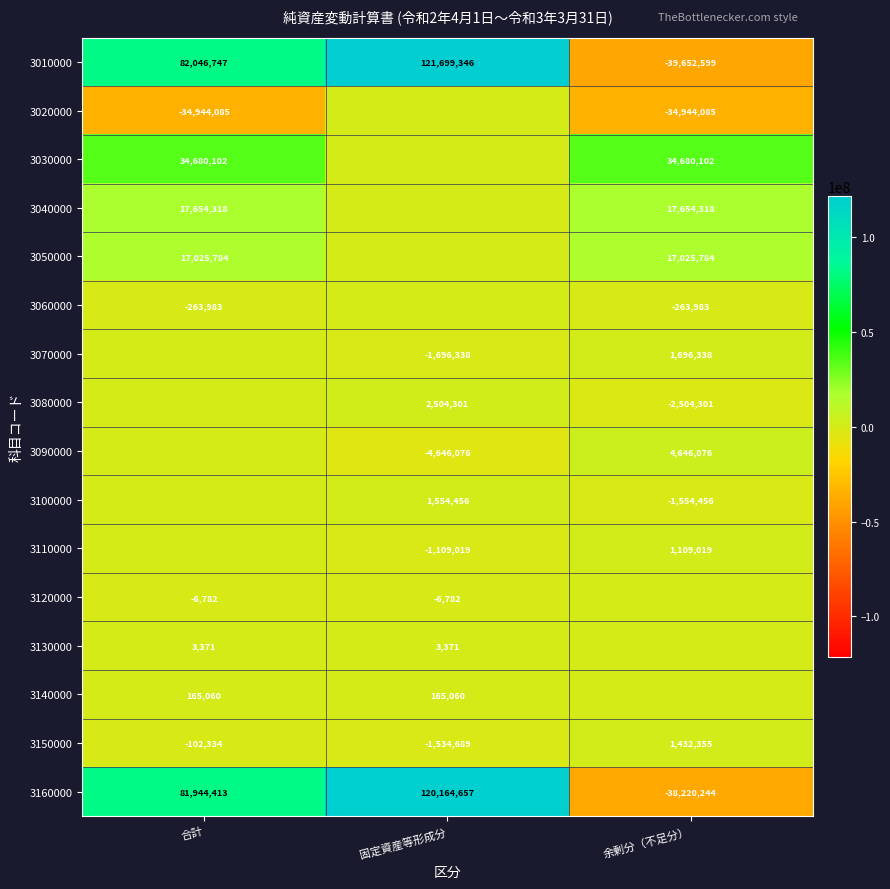

What is the difference between the 3160000 values at 固定資産等形成分 and 合計?

38220244